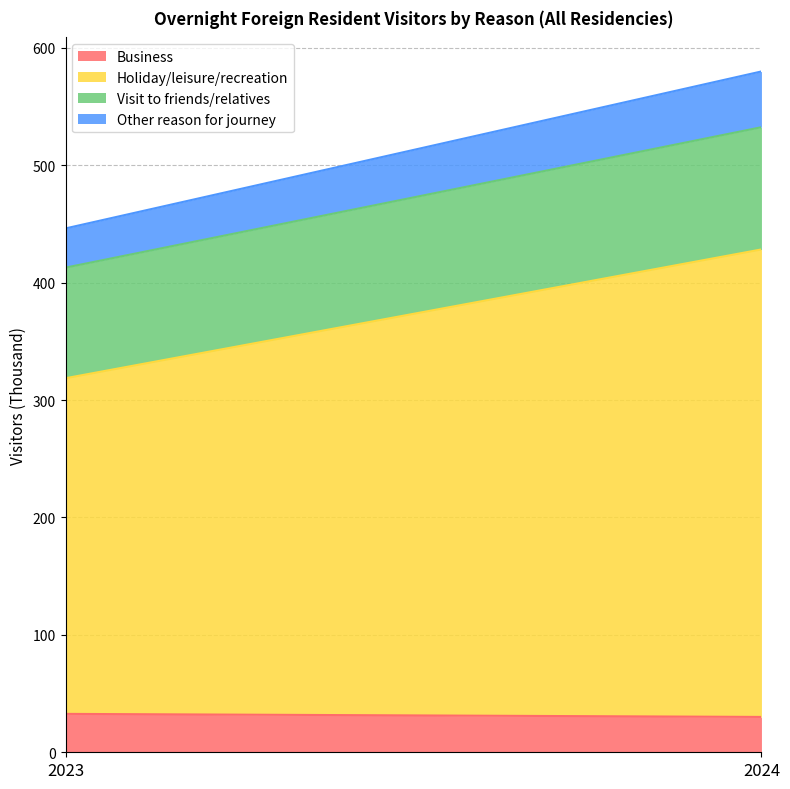

Rank the series at 2024 from lowest to highest value.

Business, Other reason for journey, Visit to friends/relatives, Holiday/leisure/recreation